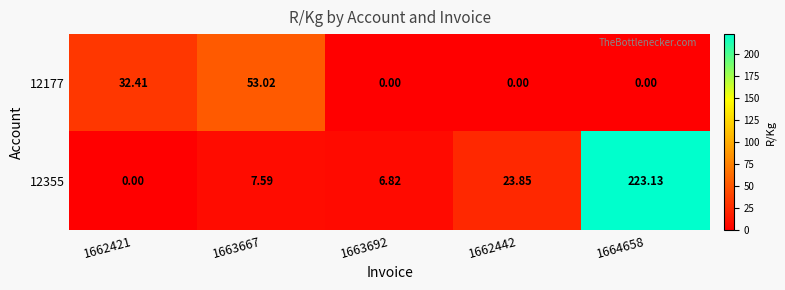

Rank the series at 1662442 from lowest to highest value.

12177, 12355